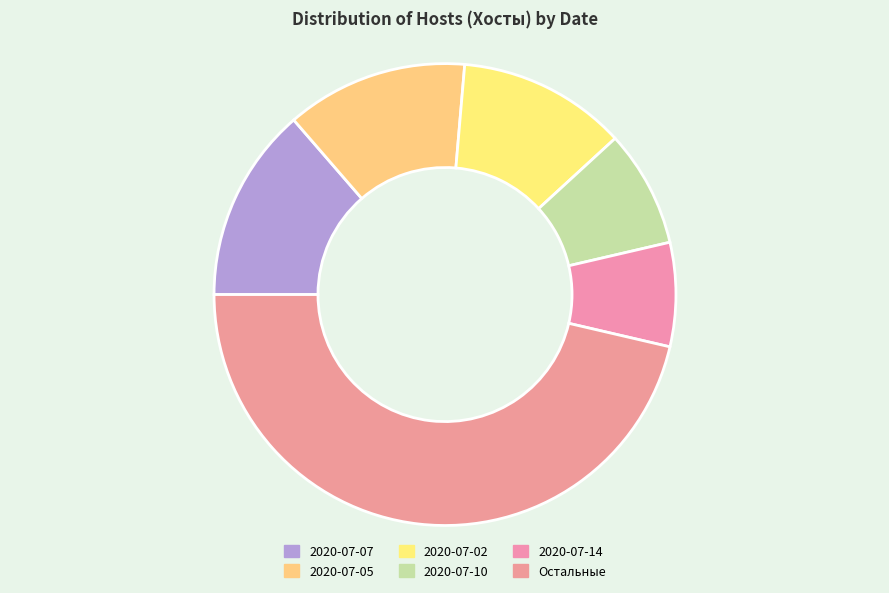

How many slices are in this pie chart?

6